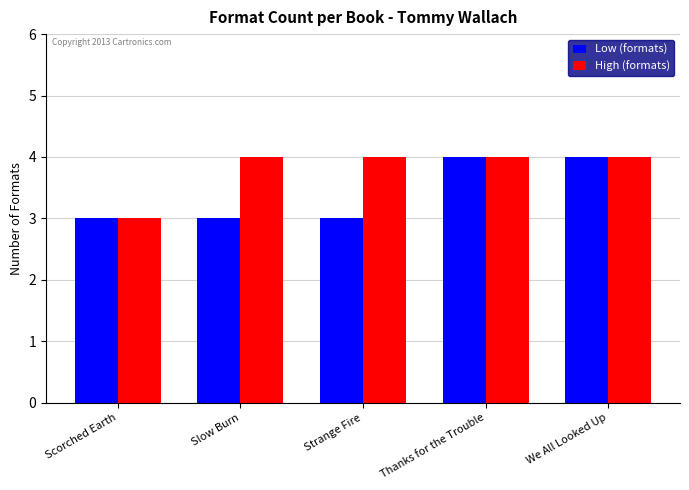

Are the bars horizontal?

No